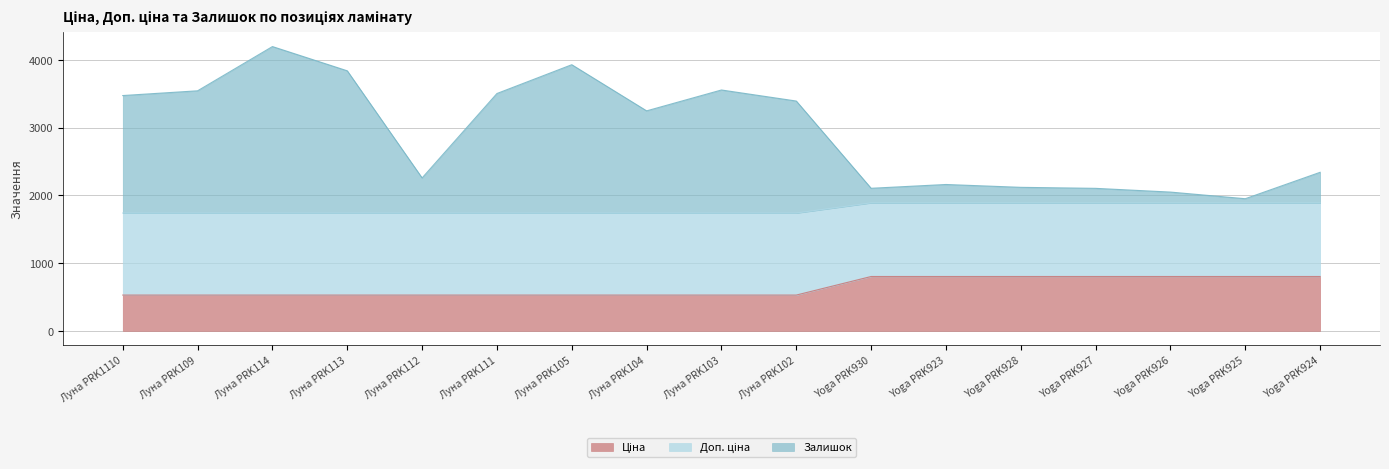

True or false: Ціна and Доп. ціна cross at least once.

False